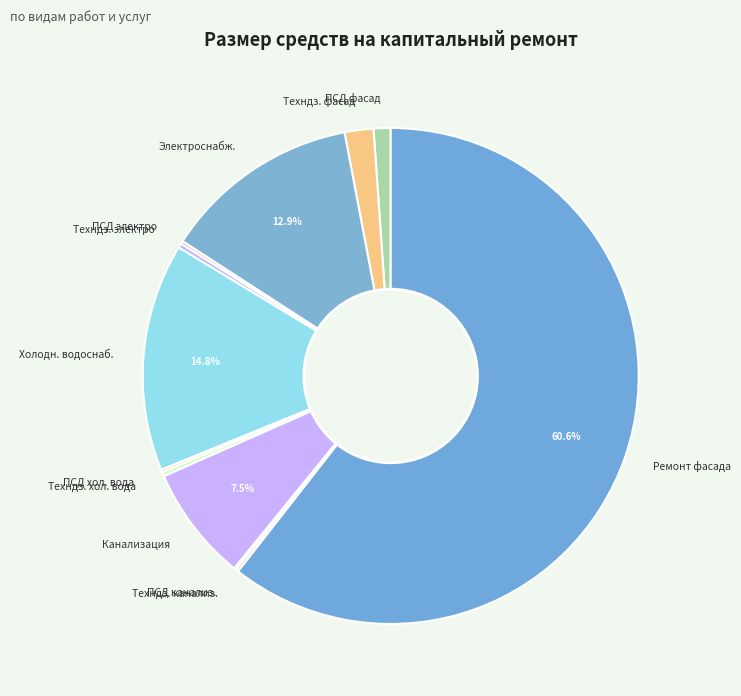

Do Электроснабж. and Канализация together represent more than half of the pie?

No